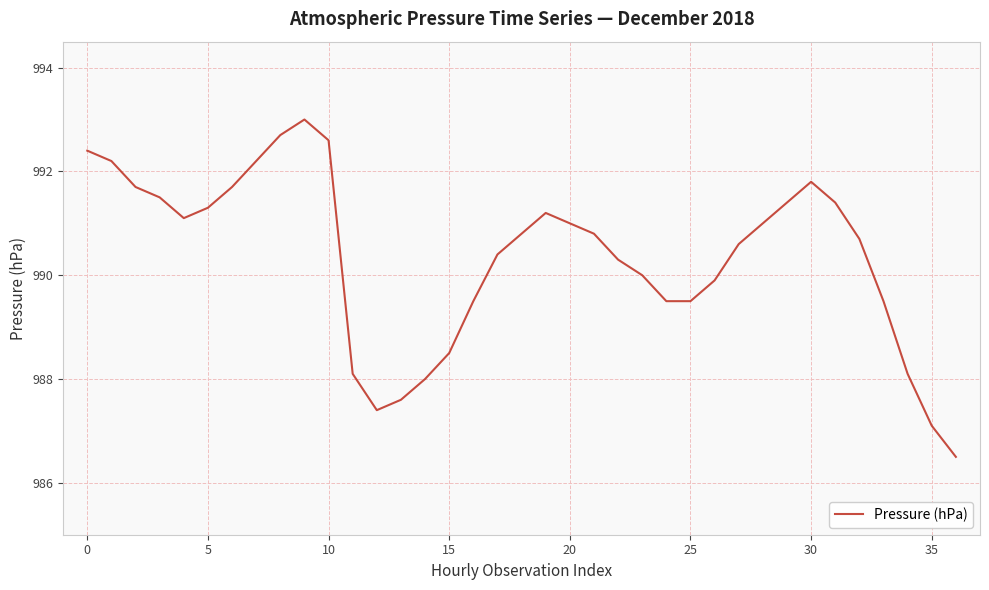

What is the difference between the maximum and minimum values?

6.5